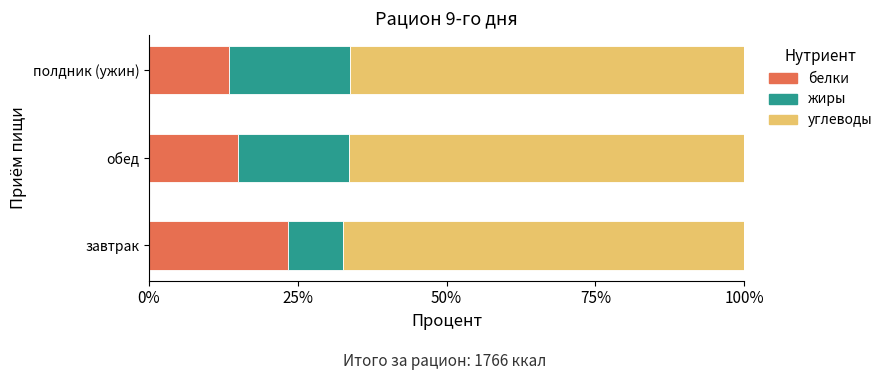

What is the highest value of the белки series?

23.3